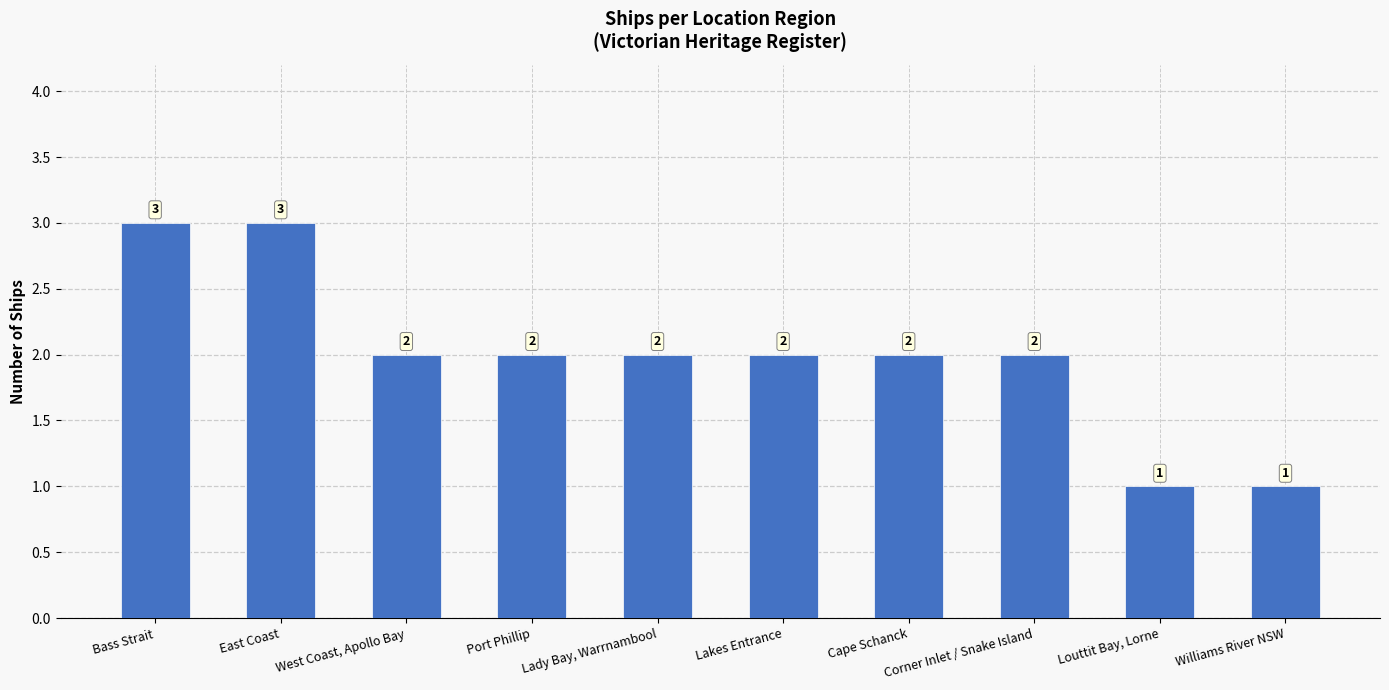

What is the change in value from Cape Schanck to Louttit Bay, Lorne?

-1